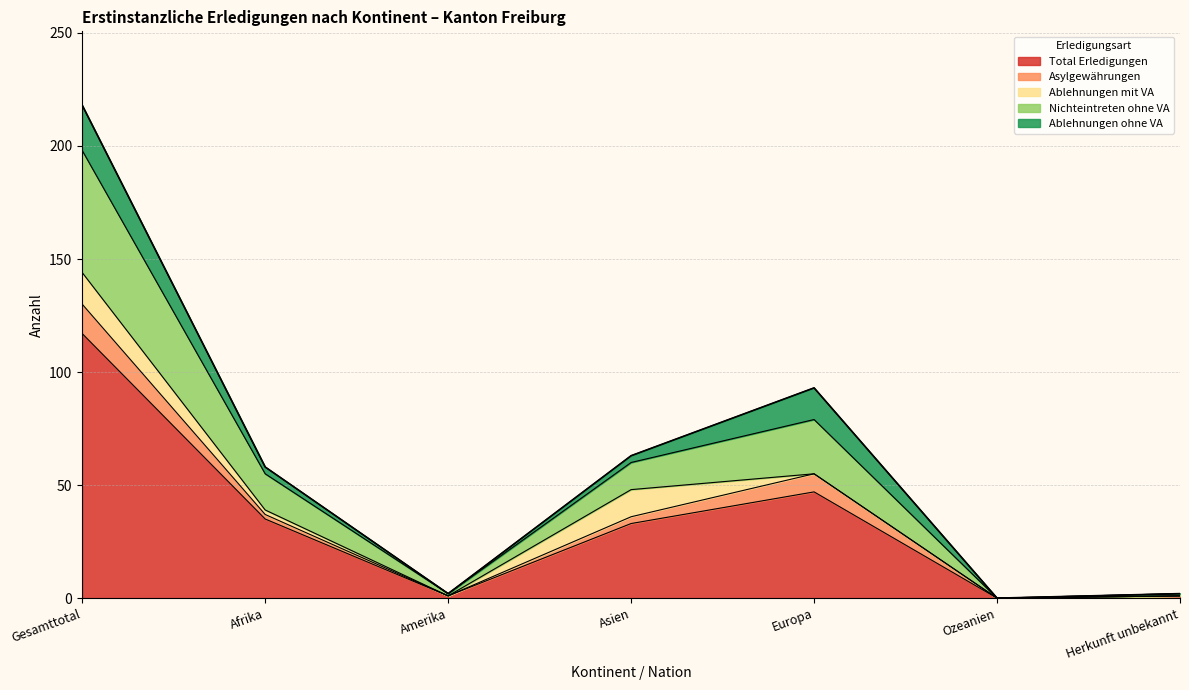

Reading left to right, list all the values displayed in this chart.

Total Erledigungen: 117	35	1	33	47	0	1
Asylgewährungen: 13	2	0	3	8	0	0
Ablehnungen mit VA: 14	2	0	12	0	0	0
Nichteintreten ohne VA: 54	16	1	12	24	0	1
Ablehnungen ohne VA: 20	3	0	3	14	0	0